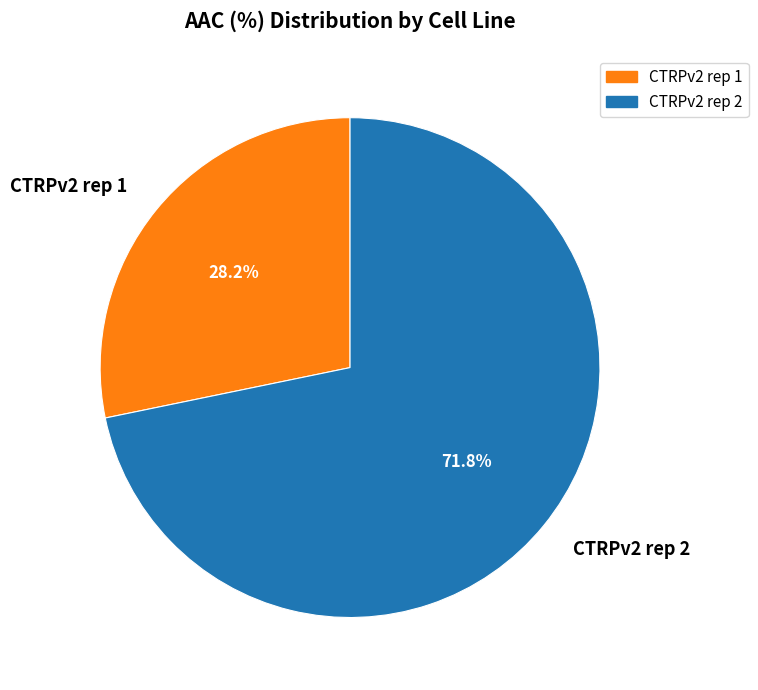

How many segments does this pie chart have?

2